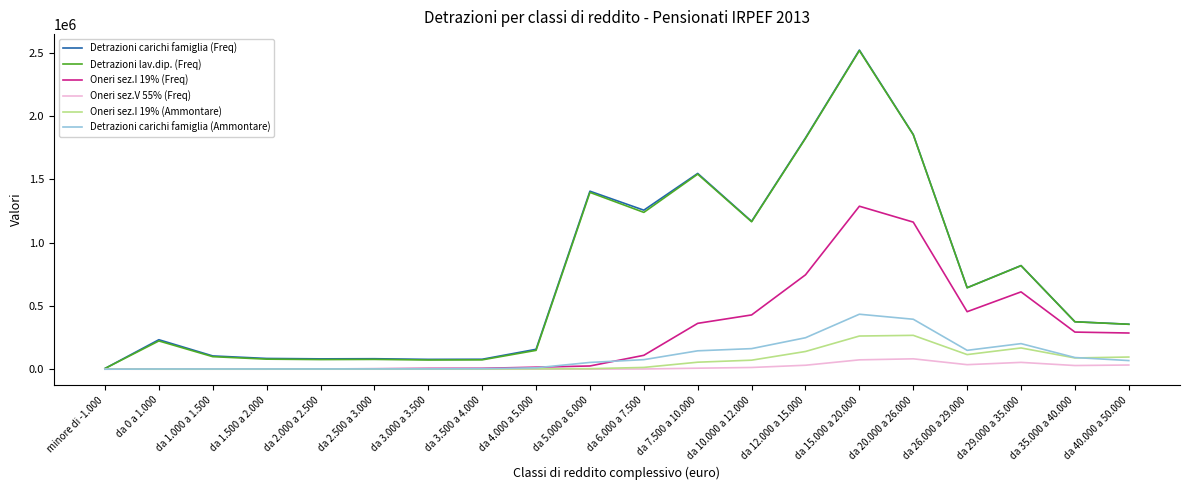

How many lines are shown in the chart?

6